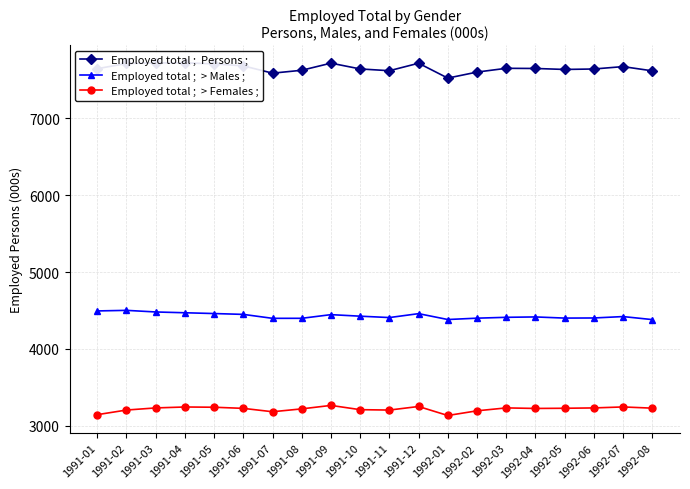

Reading right to left, what are all the values shown in this chart?

Employed total ;  Persons ;: 7613.4	7668.3	7637.3	7631.4	7644.1	7646.2	7597.2	7518.9	7712.2	7614.9	7638.0	7713.2	7620.7	7583.0	7678.1	7703.7	7717.2	7715.4	7708.8	7641.3
Employed total ;  > Males ;: 4381.9	4421.1	4402.9	4401.4	4416.4	4411.5	4400.4	4382.9	4459.1	4408.3	4426.2	4446.1	4398.6	4398.2	4449.4	4460.4	4470.6	4481.0	4501.8	4494.4
Employed total ;  > Females ;: 3231.5	3247.1	3234.4	3230.0	3227.7	3234.7	3196.8	3136.1	3253.0	3206.7	3211.7	3267.1	3222.1	3184.8	3228.6	3243.3	3246.6	3234.4	3206.9	3146.9